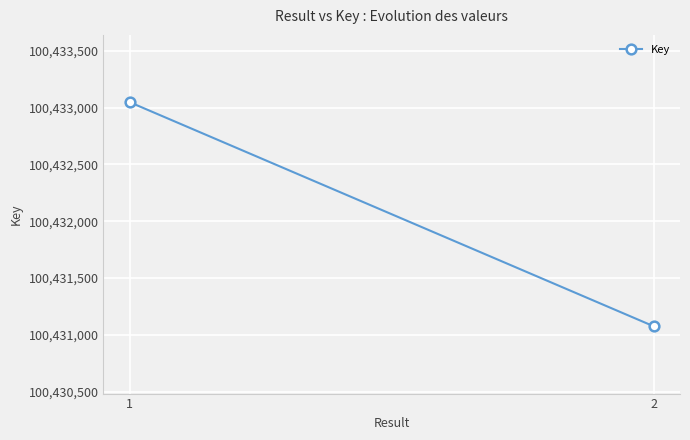

Is this an area chart (filled region under the line)?

No